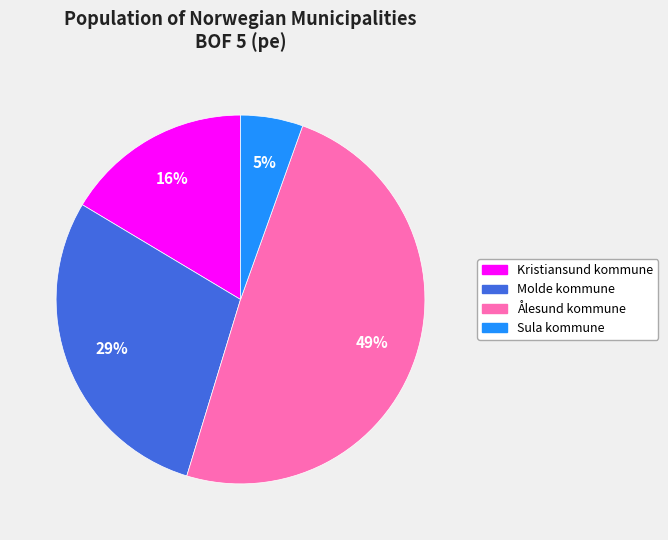

How many slices are in this pie chart?

4